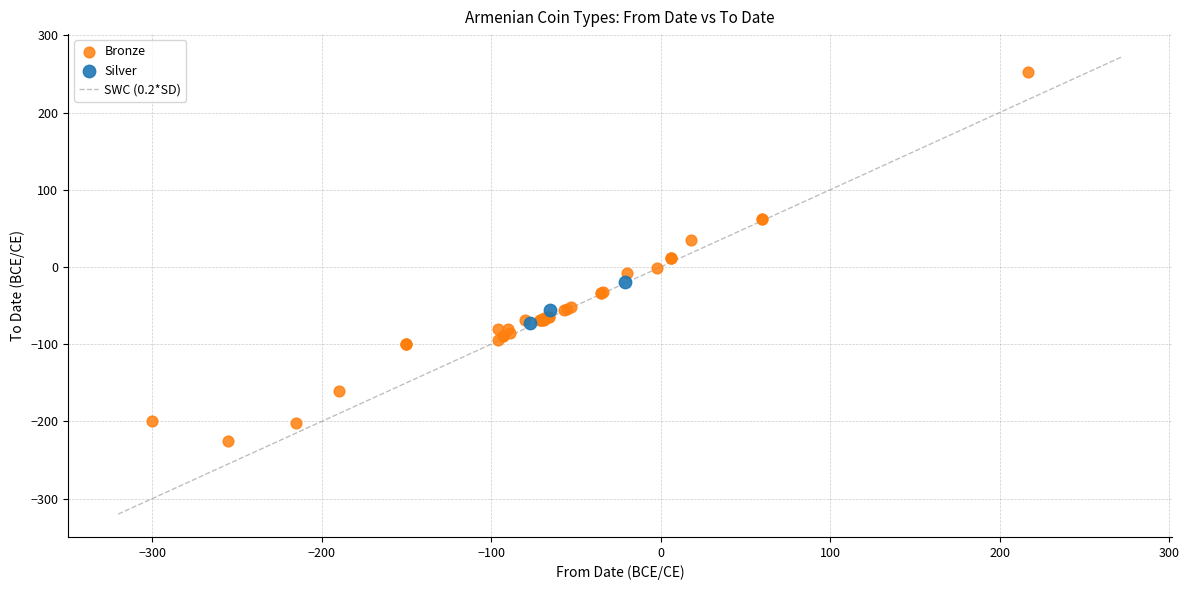

Which series has the widest spread of Y values?

Bronze